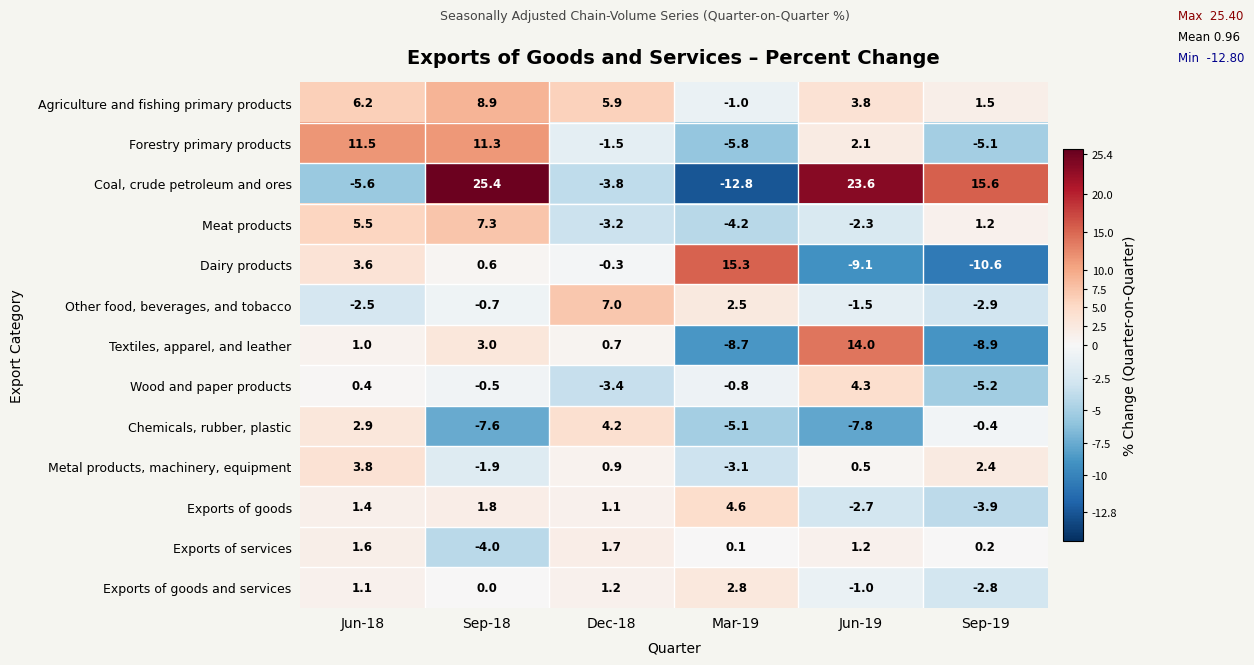

At which category is the sum across all series the highest?

Sep-18